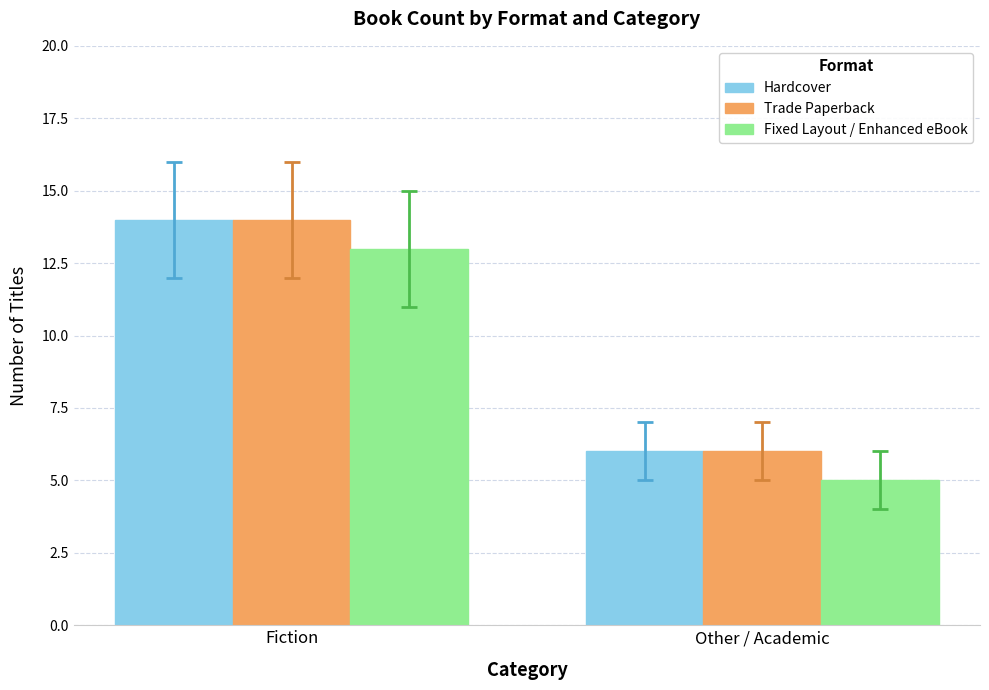

What is the sum of all Trade Paperback values?

20